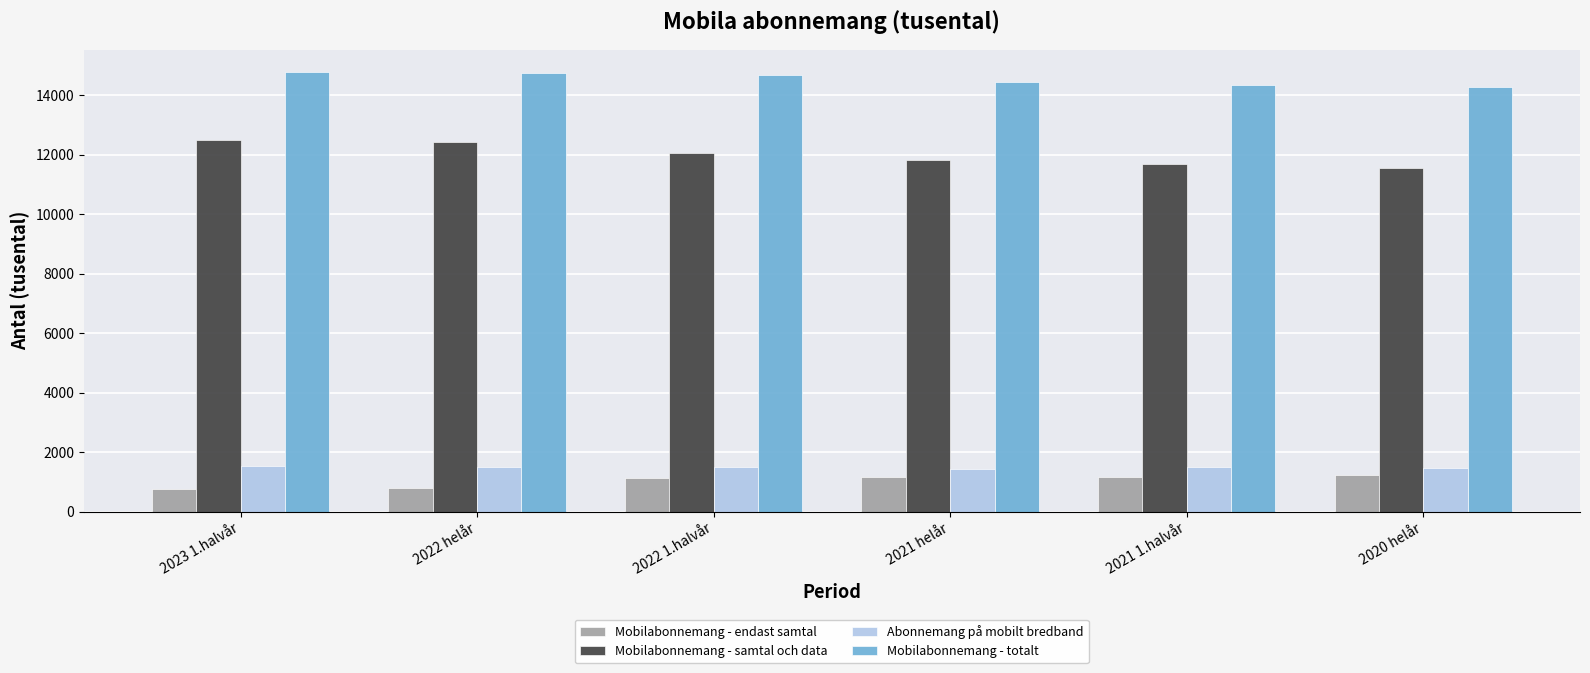

What is the label of the 3rd bar from the left?

2022 1.halvår